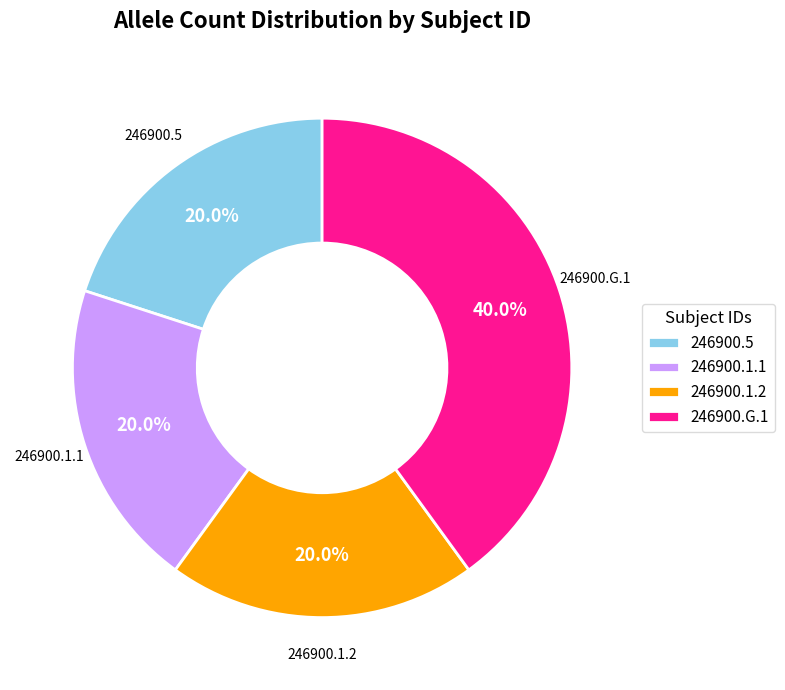

Is there a majority slice in this chart?

No